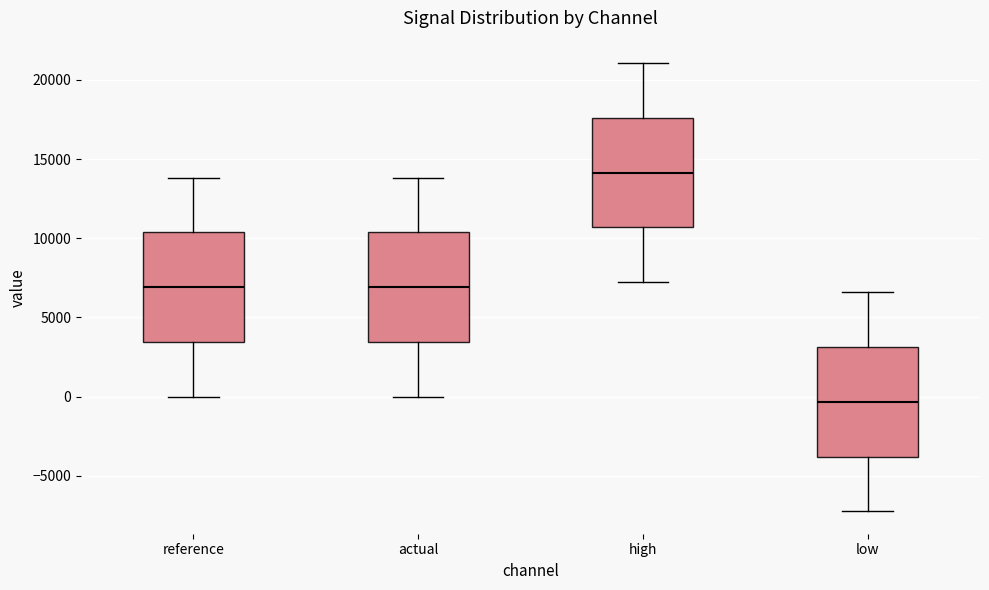

Which box's median line is the highest?

high